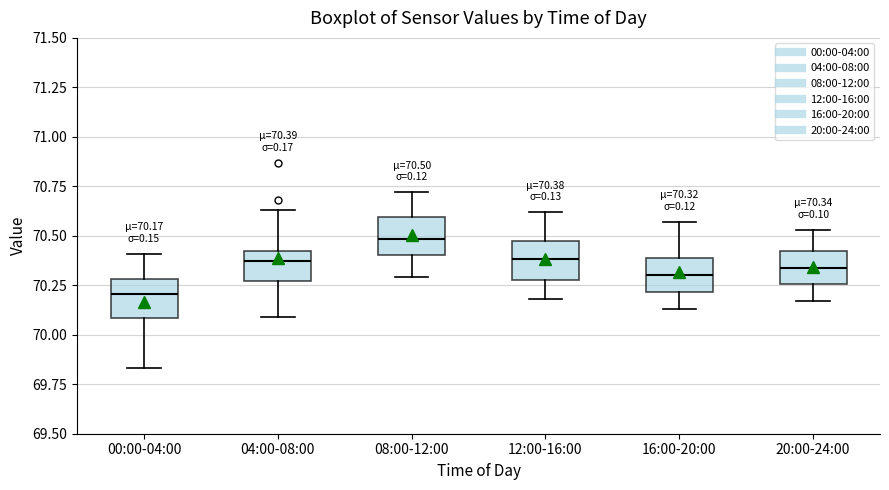

Which box's median line is the lowest?

00:00-04:00